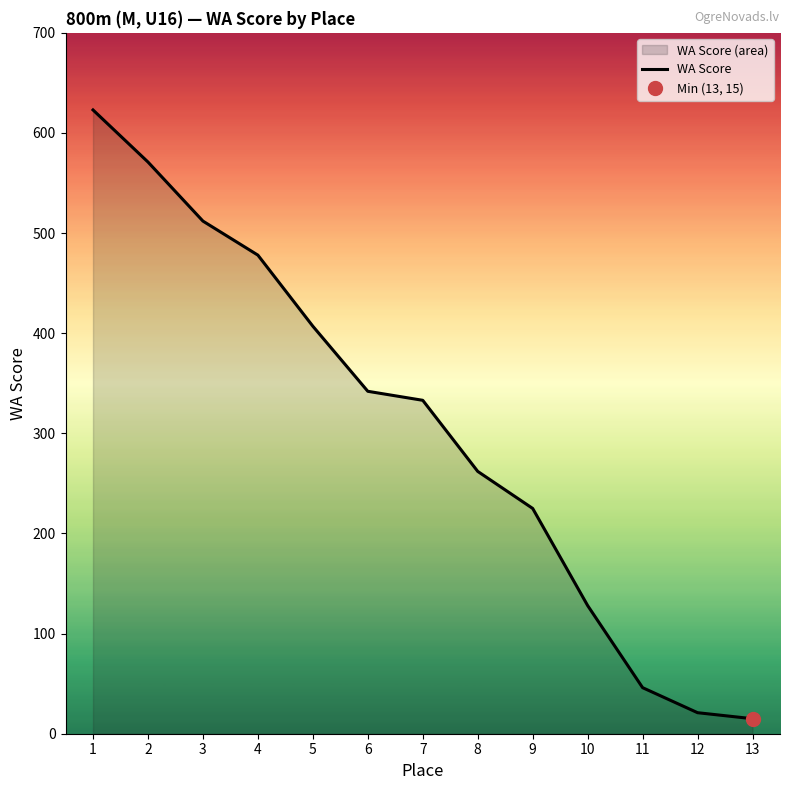

What is the difference between the maximum and minimum values?

608